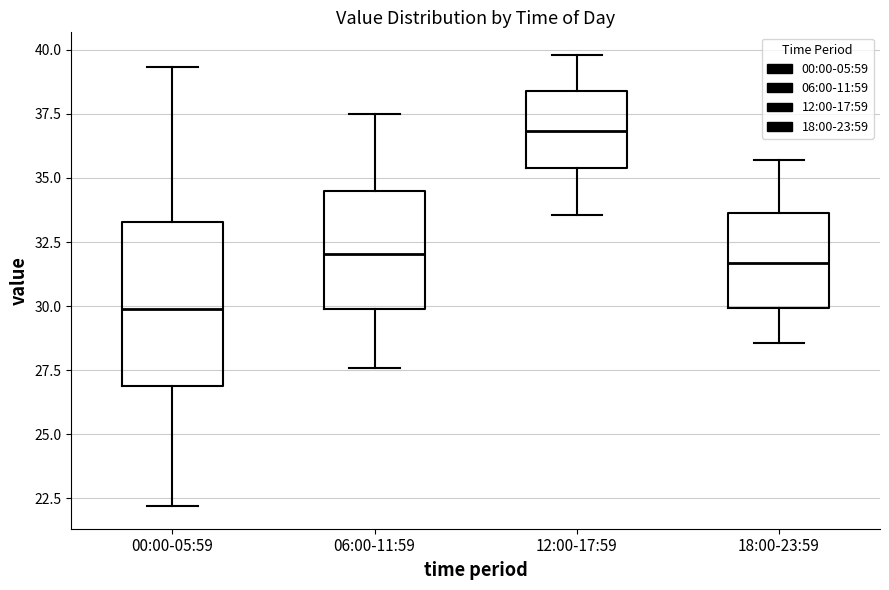

Reading left to right, read every box against the y-axis: the position of its median line, the range the box covers, and the ends of its whiskers. The values are not printed on the chart, so give them approximately, as read against the axis.

00:00-05:59: median 30.0, box 27.0 to 33.5, whiskers 22.0 to 39.5
06:00-11:59: median 32.0, box 30.0 to 34.5, whiskers 27.5 to 37.5
12:00-17:59: median 37.0, box 35.5 to 38.5, whiskers 33.5 to 40.0
18:00-23:59: median 31.5, box 30.0 to 33.5, whiskers 28.5 to 35.5